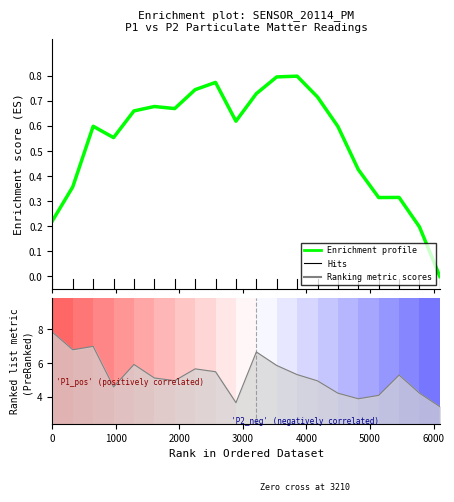

How many lines are shown in the chart?

1